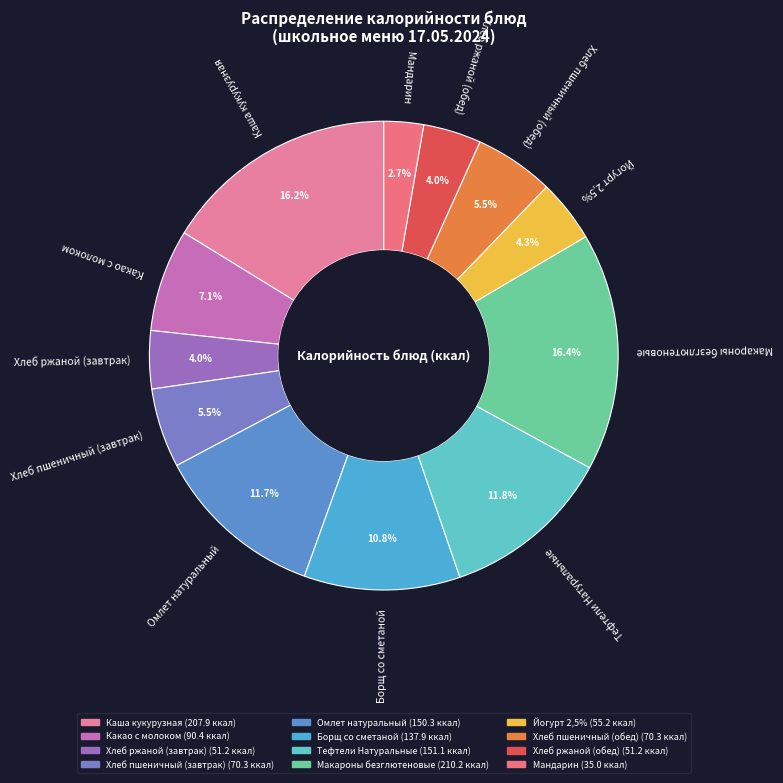

How many slices are in this pie chart?

12